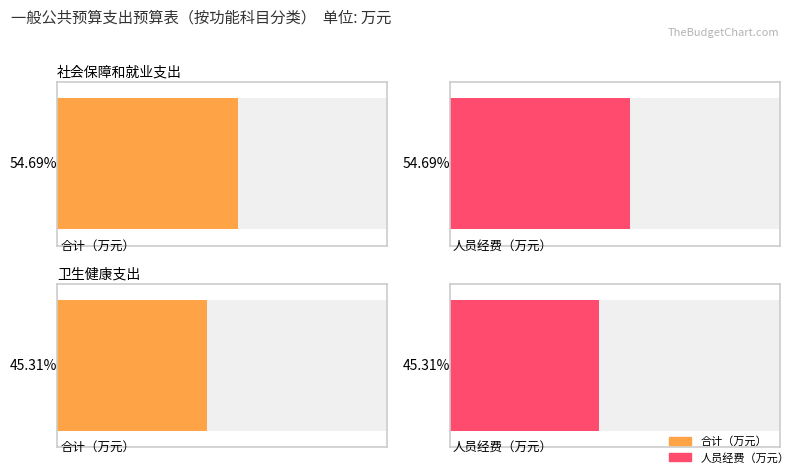

How many distinct data groups are displayed?

2